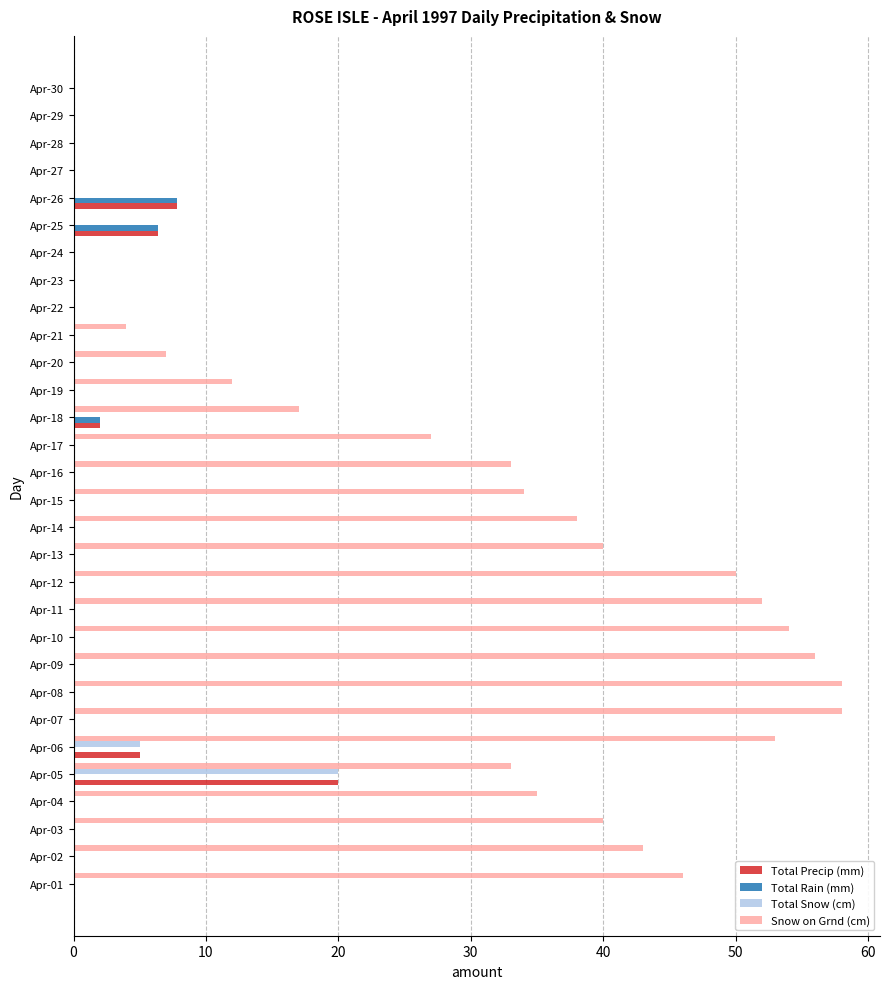

Which series changed the most between Apr-01 and Apr-06?

Snow on Grnd (cm)